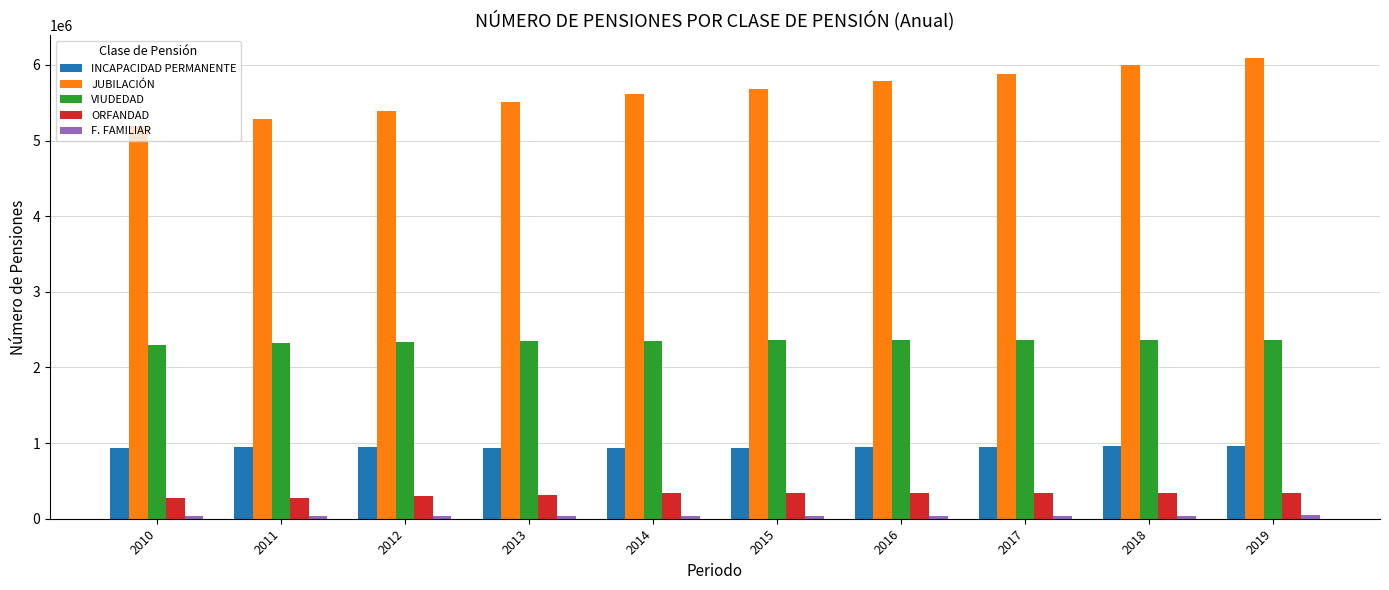

How many groups of bars are there?

10